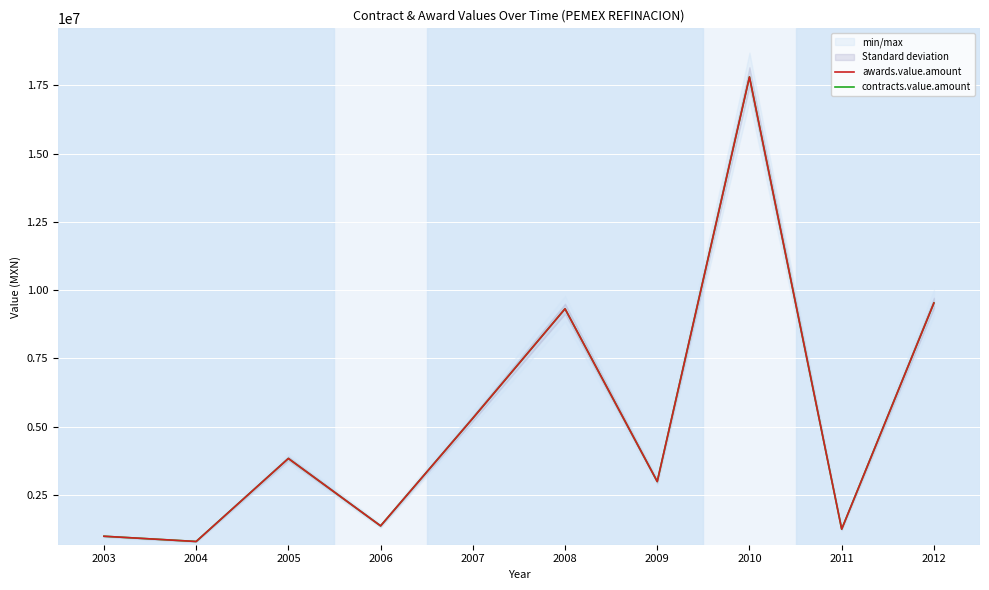

True or false: contracts.value.amount and awards.value.amount intersect in this chart.

False